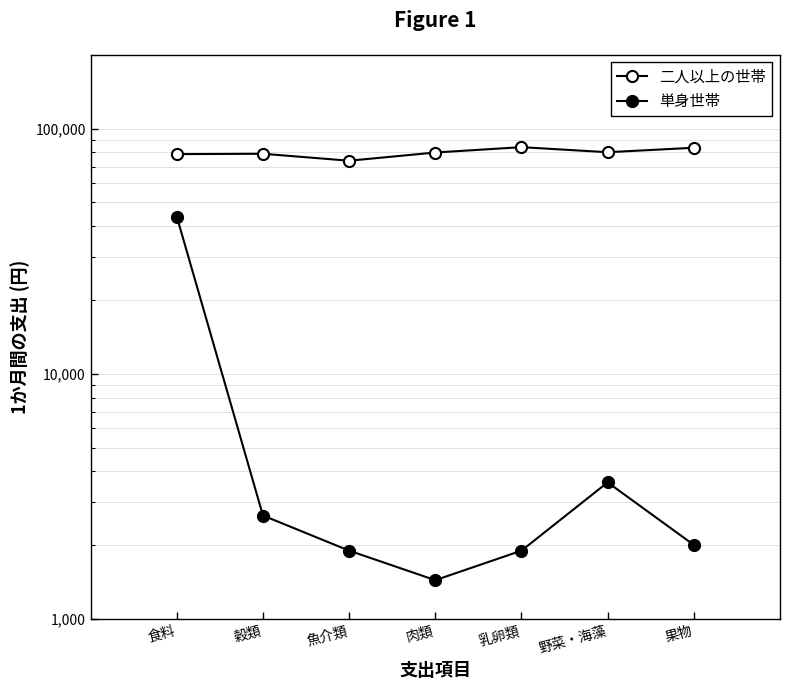

Which series changed the most between 穀類 and 野菜・海藻?

二人以上の世帯